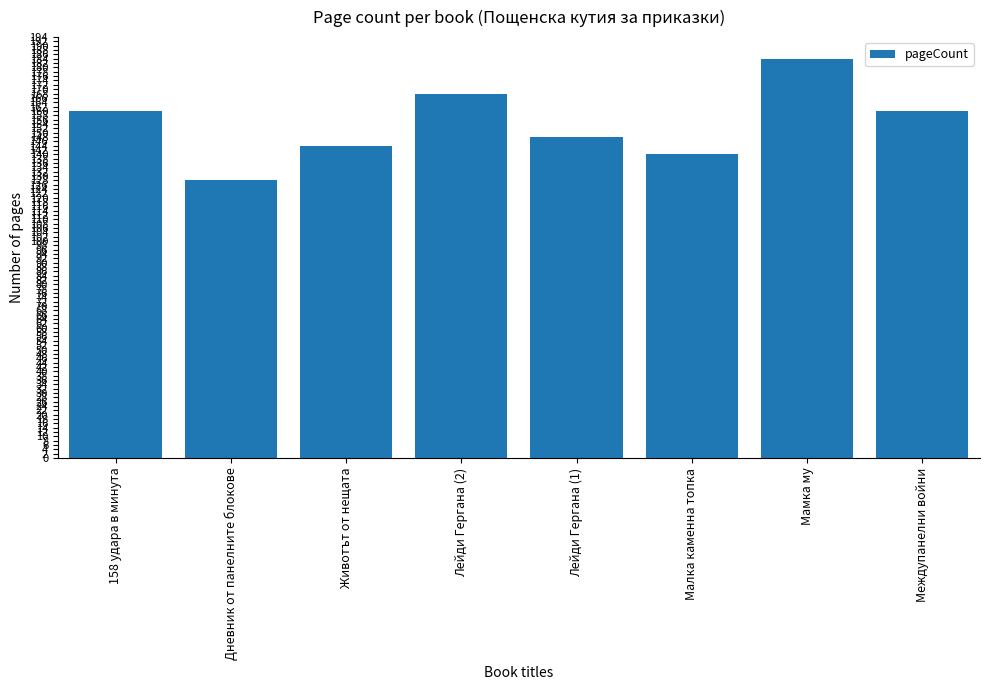

Reading left to right, what are all the values shown in this chart?

160	128	144	168	148	140	184	160